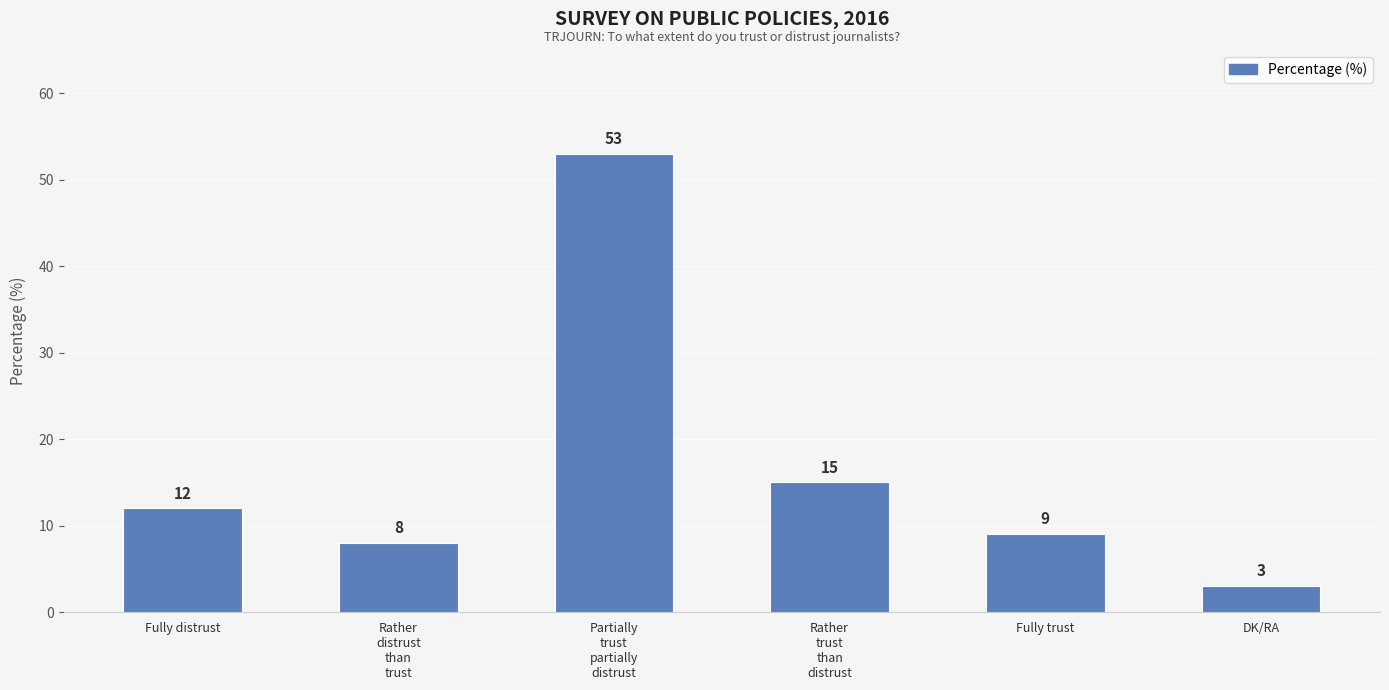

Rank the categories by value from lowest to highest.

DK/RA, Rather
distrust
than
trust, Fully trust, Fully distrust, Rather
trust
than
distrust, Partially
trust
partially
distrust